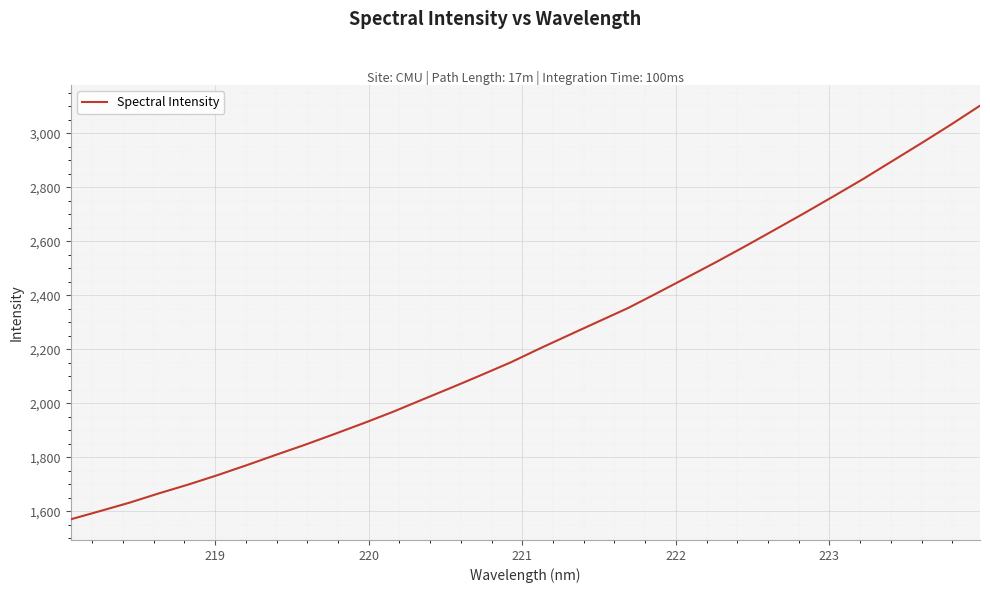

What is the difference between the maximum and minimum values?

1532.9